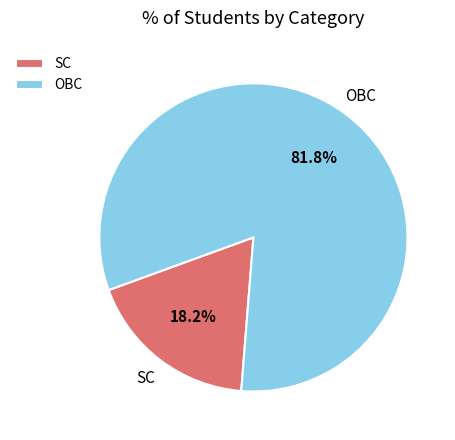

Rank the categories by value from highest to lowest.

OBC, SC